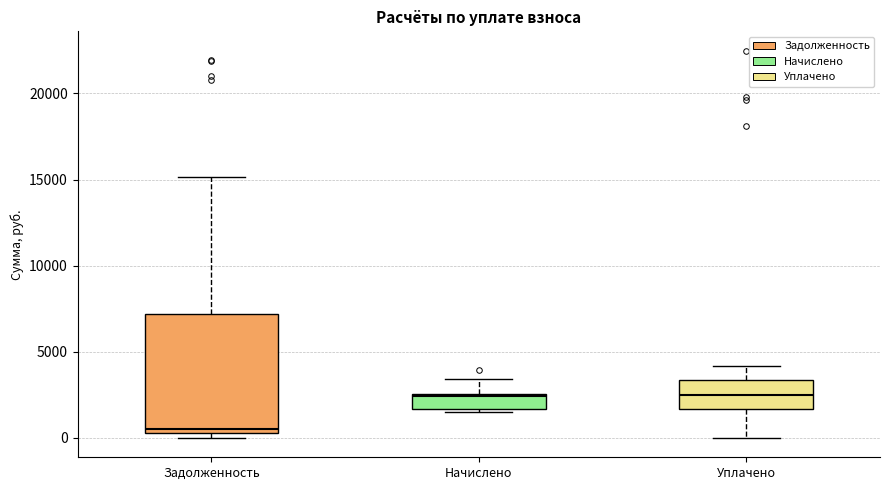

Reading left to right, transcribe this box plot: for each box, give where its median line is, the range the box spans, and where its two whiskers end, as read against the y-axis. The values are not printed on the chart, so give them approximately, as read against the axis.

Задолженность: median 500 (just above the box's lower edge), box 500 to 7000, whiskers 0 to 15000
Начислено: median 2500, box 1500 to 2500, whiskers 1500 to 3500
Уплачено: median 2500, box 1500 to 3500, whiskers 0 to 4000